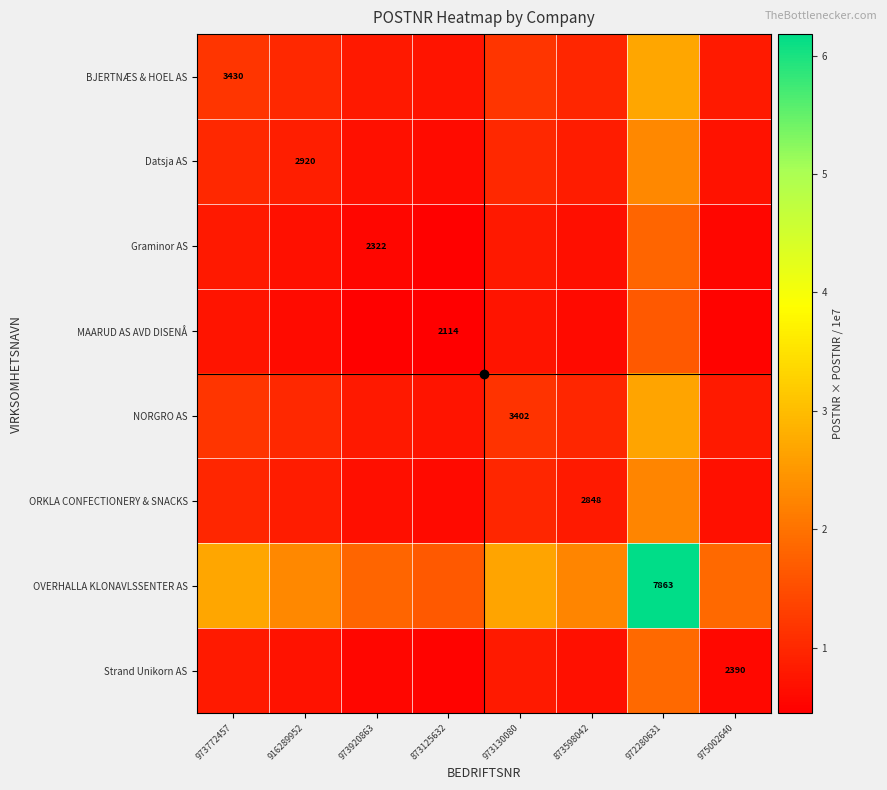

Where does the OVERHALLA KLONAVLSSENTER AS series first go above 2?

973772457